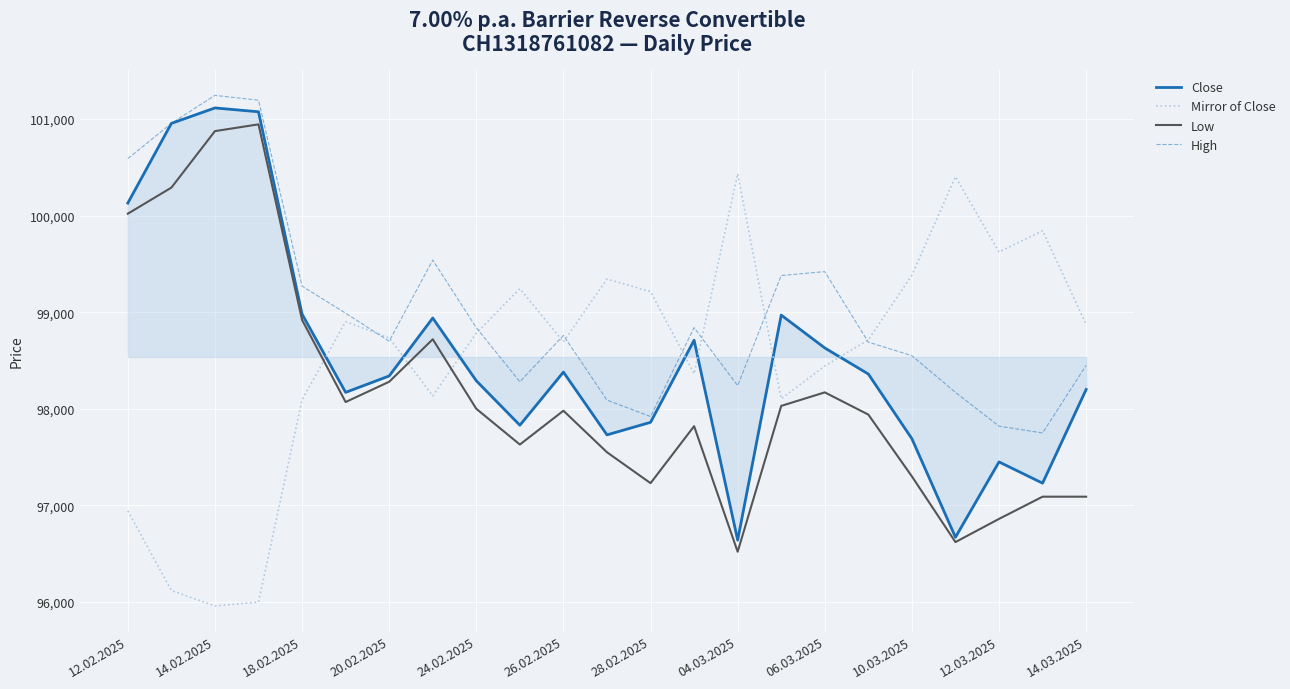

Which series has the largest total across all categories?

High